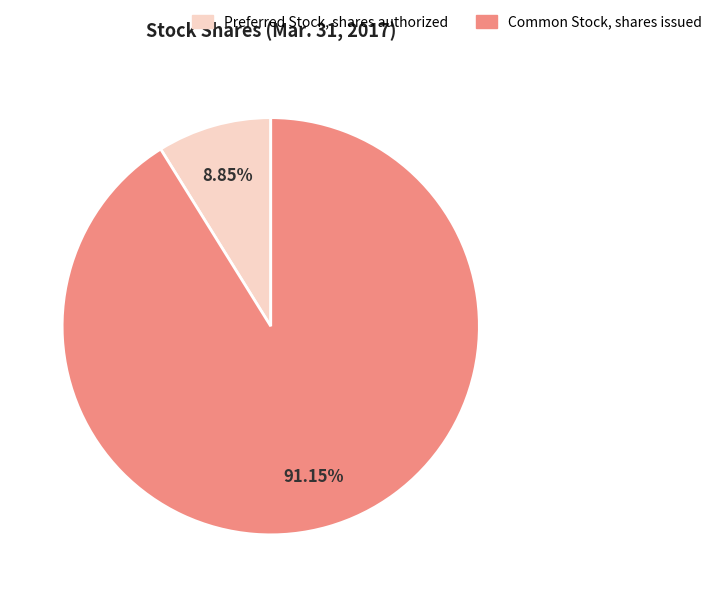

To the nearest percent, what is the difference between the Common Stock, shares issued and Preferred Stock, shares authorized slice percentages?

82%